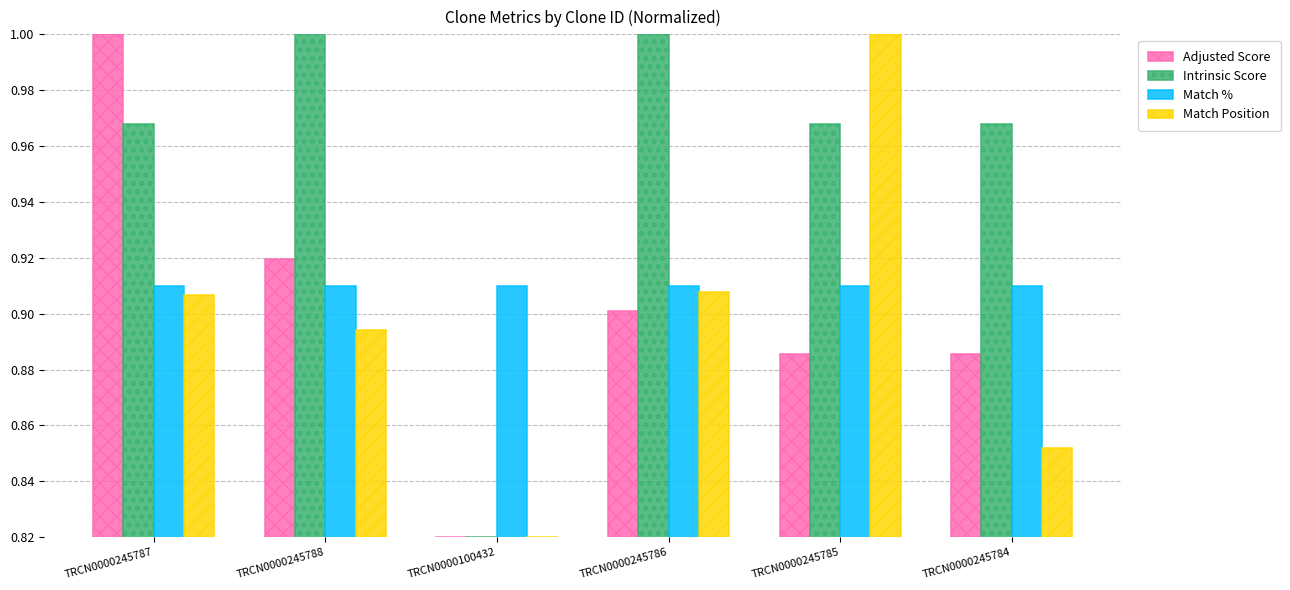

Which label corresponds to the smallest value in the chart?

TRCN0000100432